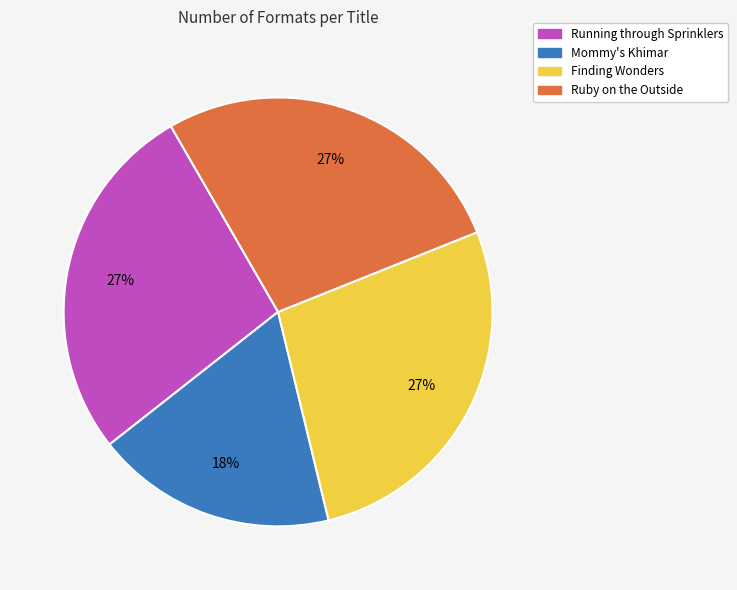

What is the ratio of the value at Finding Wonders to the value at Running through Sprinklers?

1.0